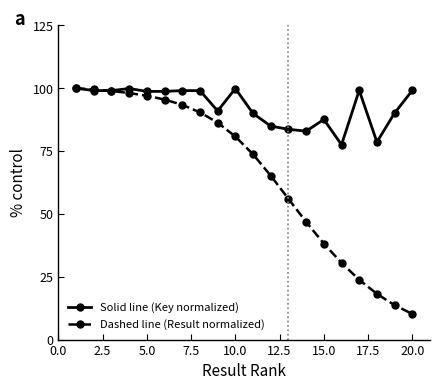

Which series has the widest spread of values?

Dashed line (Result normalized)